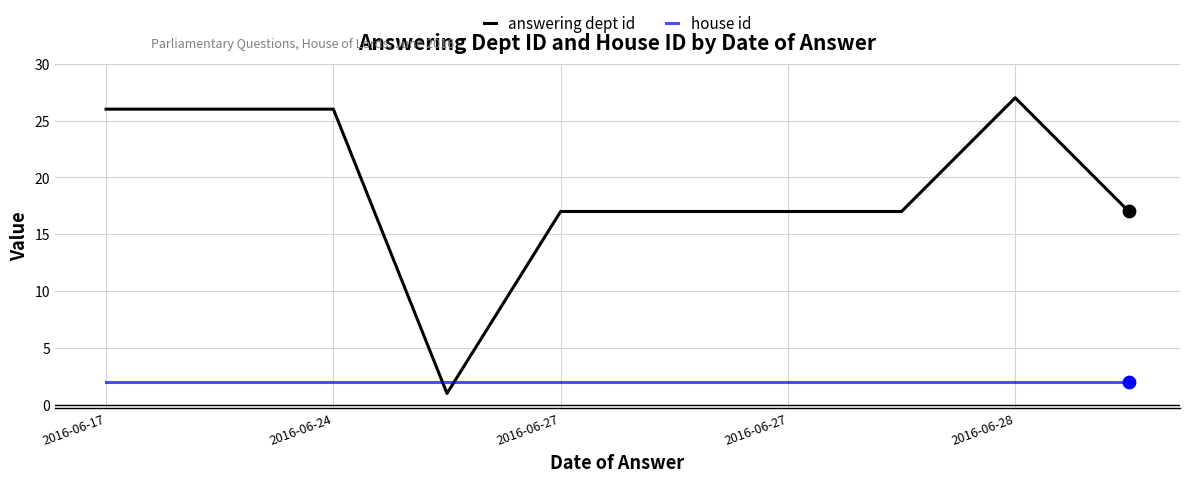

Which series has the largest total across all categories?

answering dept id